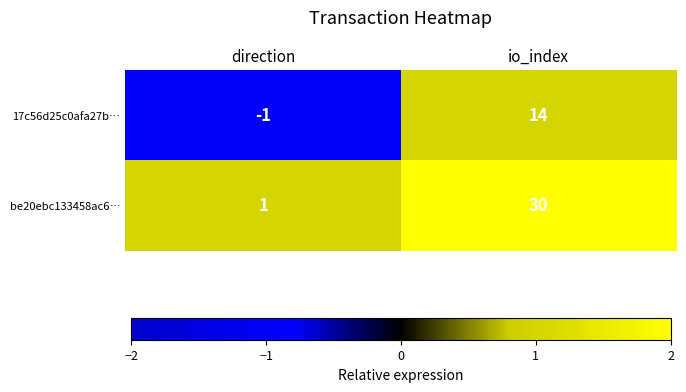

Which series has the largest range (max minus min)?

be20ebc133458ac6…